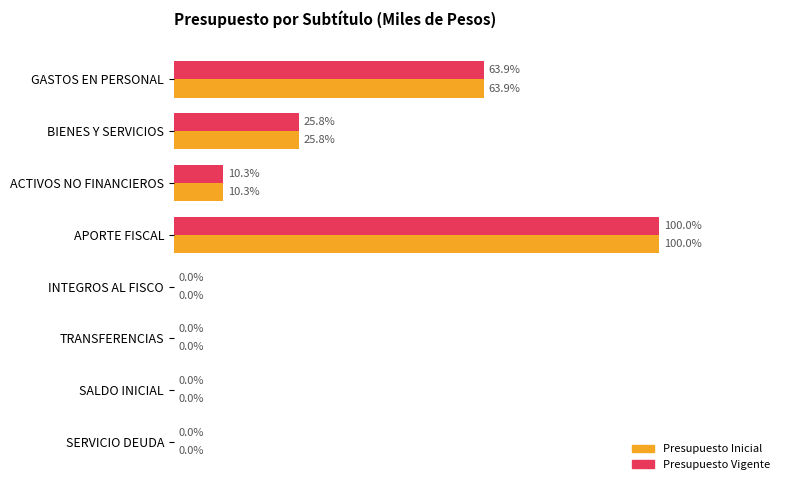

What are all the series names shown in the legend?

Presupuesto Inicial, Presupuesto Vigente